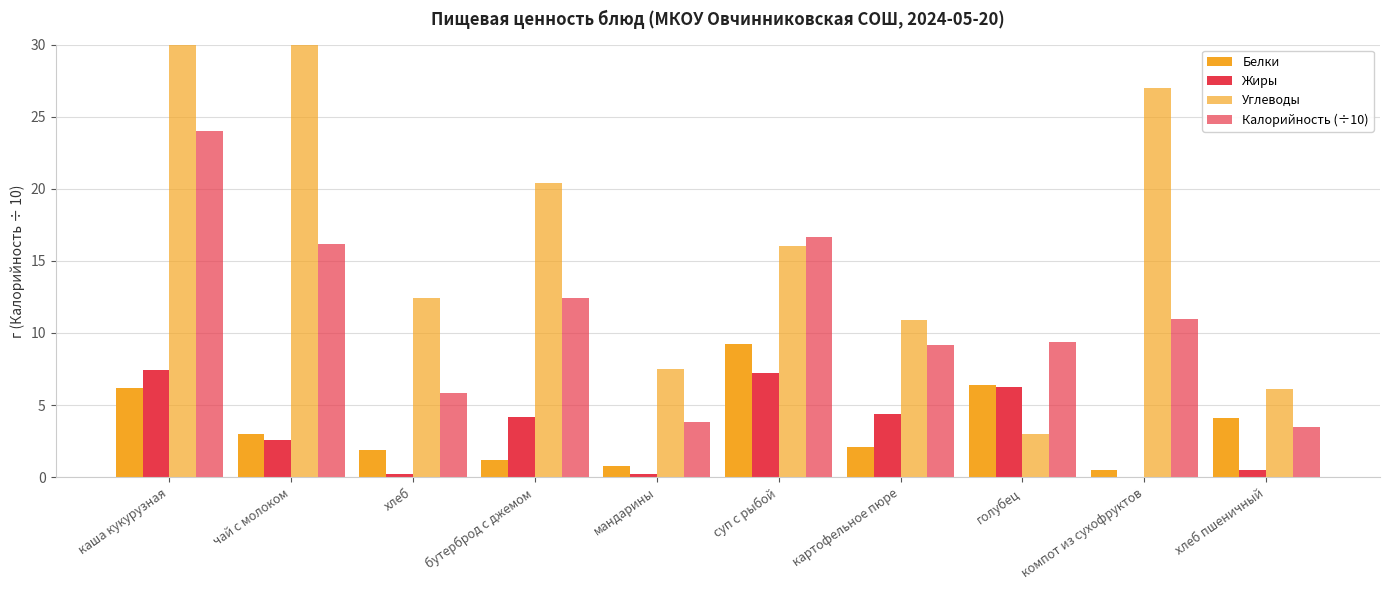

Reading left to right, transcribe all the data shown in this chart.

Белки: каша кукурузная=6.2	чай с молоком=3.0	хлеб=1.9	бутерброд с джемом=1.2	мандарины=0.8	суп с рыбой=9.2	картофельное пюре=2.1	голубец=6.4	компот из сухофруктов=0.5	хлеб пшеничный=4.1
Жиры: каша кукурузная=7.5	чай с молоком=2.6	хлеб=0.2	бутерброд с джемом=4.2	мандарины=0.2	суп с рыбой=7.2	картофельное пюре=4.4	голубец=6.2	компот из сухофруктов=0.0	хлеб пшеничный=0.5
Углеводы: каша кукурузная=37.0	чай с молоком=31.8	хлеб=12.4	бутерброд с джемом=20.4	мандарины=7.5	суп с рыбой=16.1	картофельное пюре=10.9	голубец=3.0	компот из сухофруктов=27.0	хлеб пшеничный=6.1
Калорийность (÷10): каша кукурузная=24.0	чай с молоком=16.2	хлеб=5.8	бутерброд с джемом=12.4	мандарины=3.8	суп с рыбой=16.6	картофельное пюре=9.2	голубец=9.4	компот из сухофруктов=11.0	хлеб пшеничный=3.5